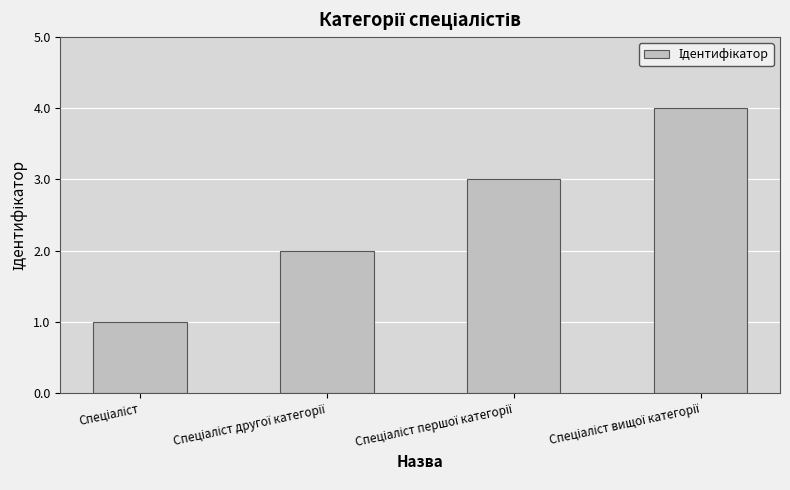

What is the maximum value shown in the chart?

4